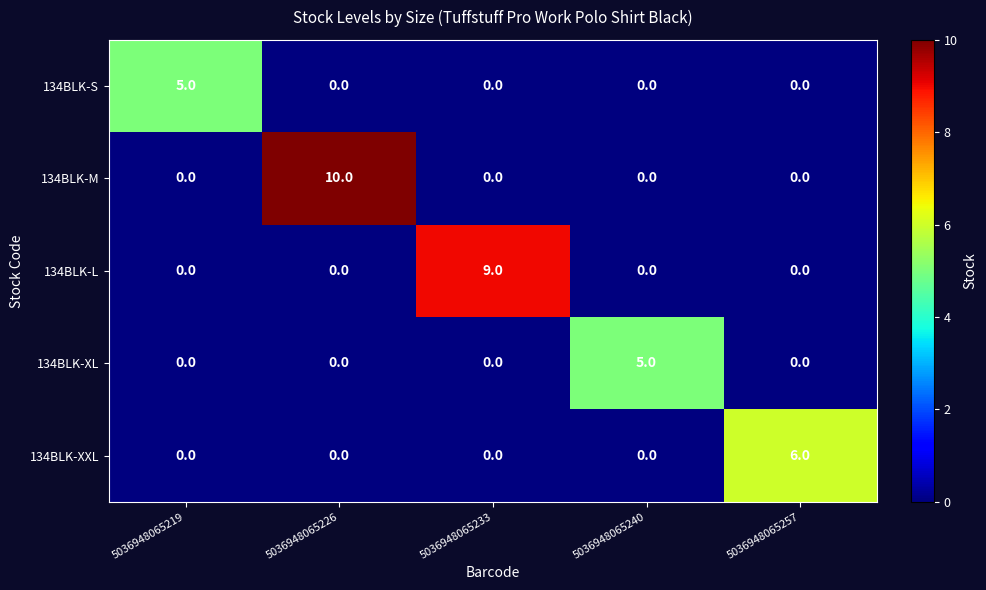

What is the total value across all series at 5036948065233?

9